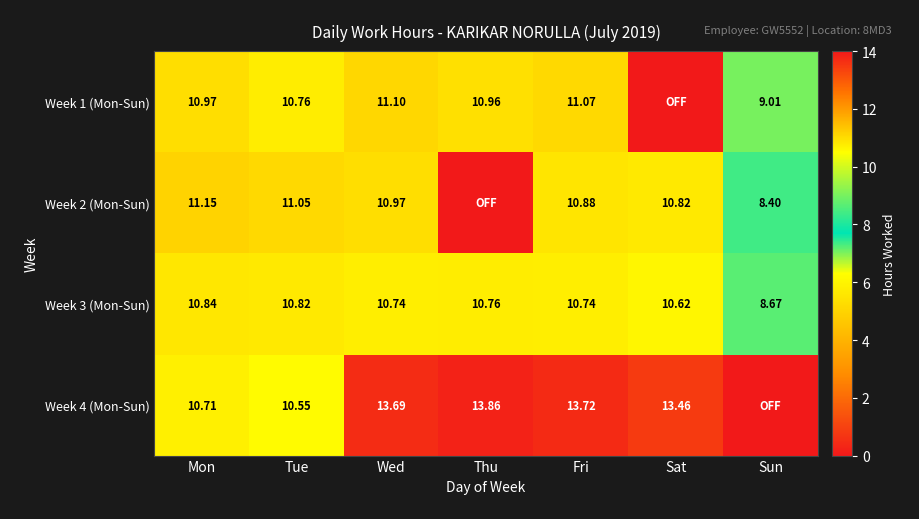

Is the value of Week 1 (Mon-Sun) at Tue greater than the value of Week 2 (Mon-Sun) at Thu?

Yes